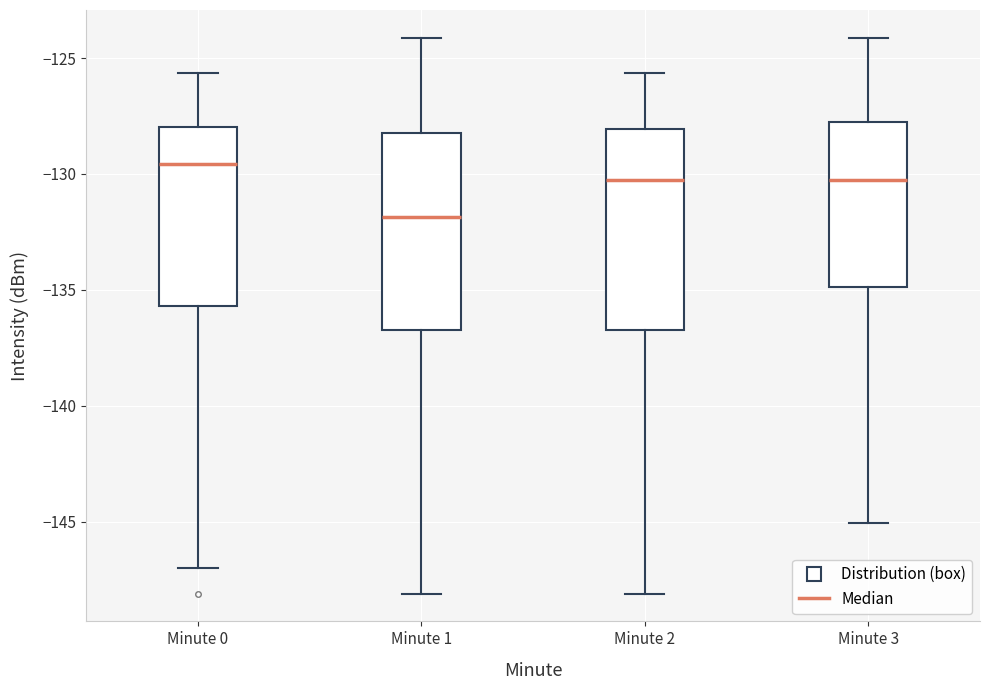

Which box has the highest median line?

Minute 0